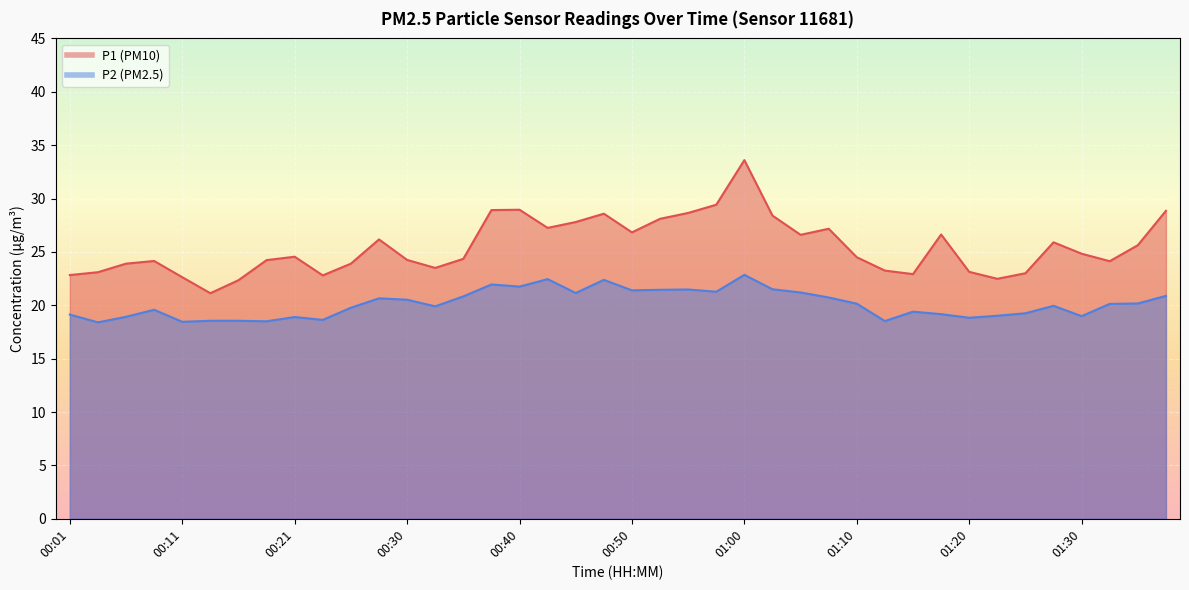

The value of P1 at 01:23 is 22.5. True or false?

True